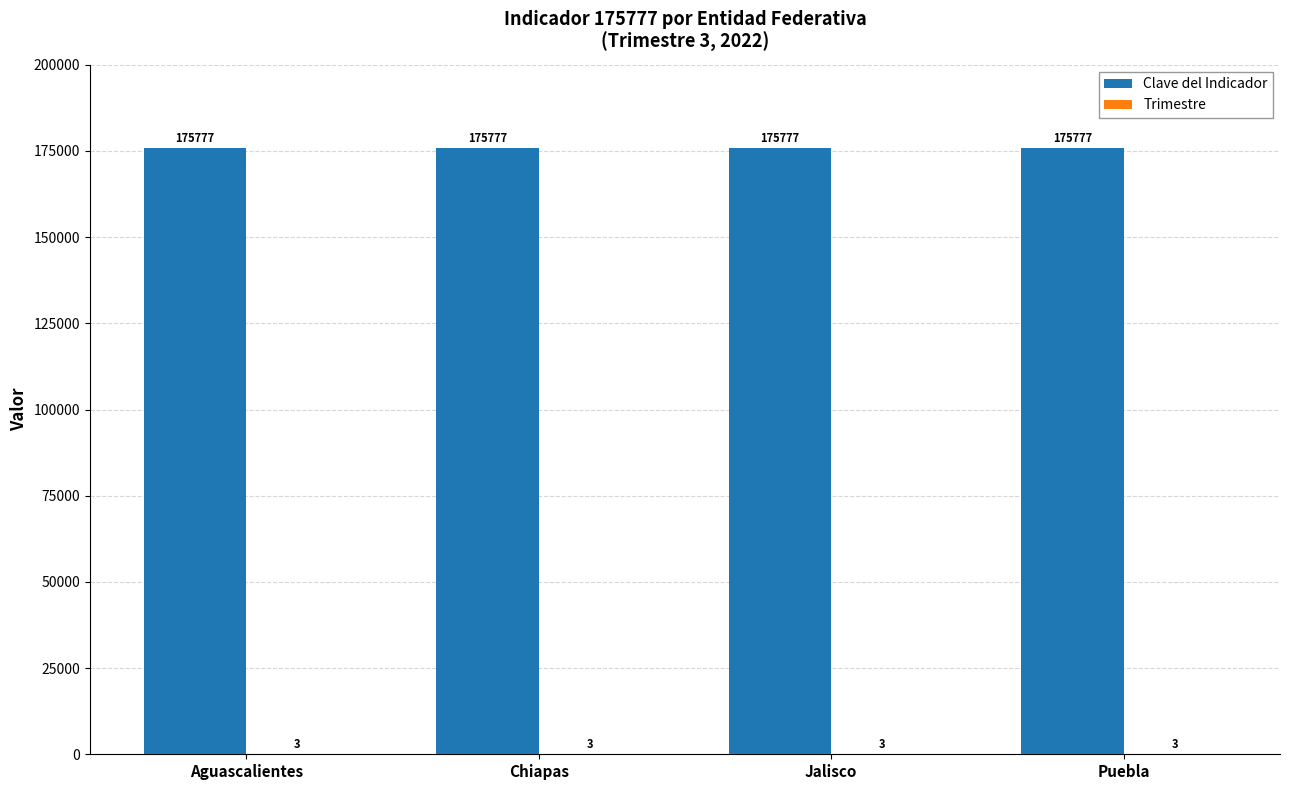

What is the greatest value displayed?

175777